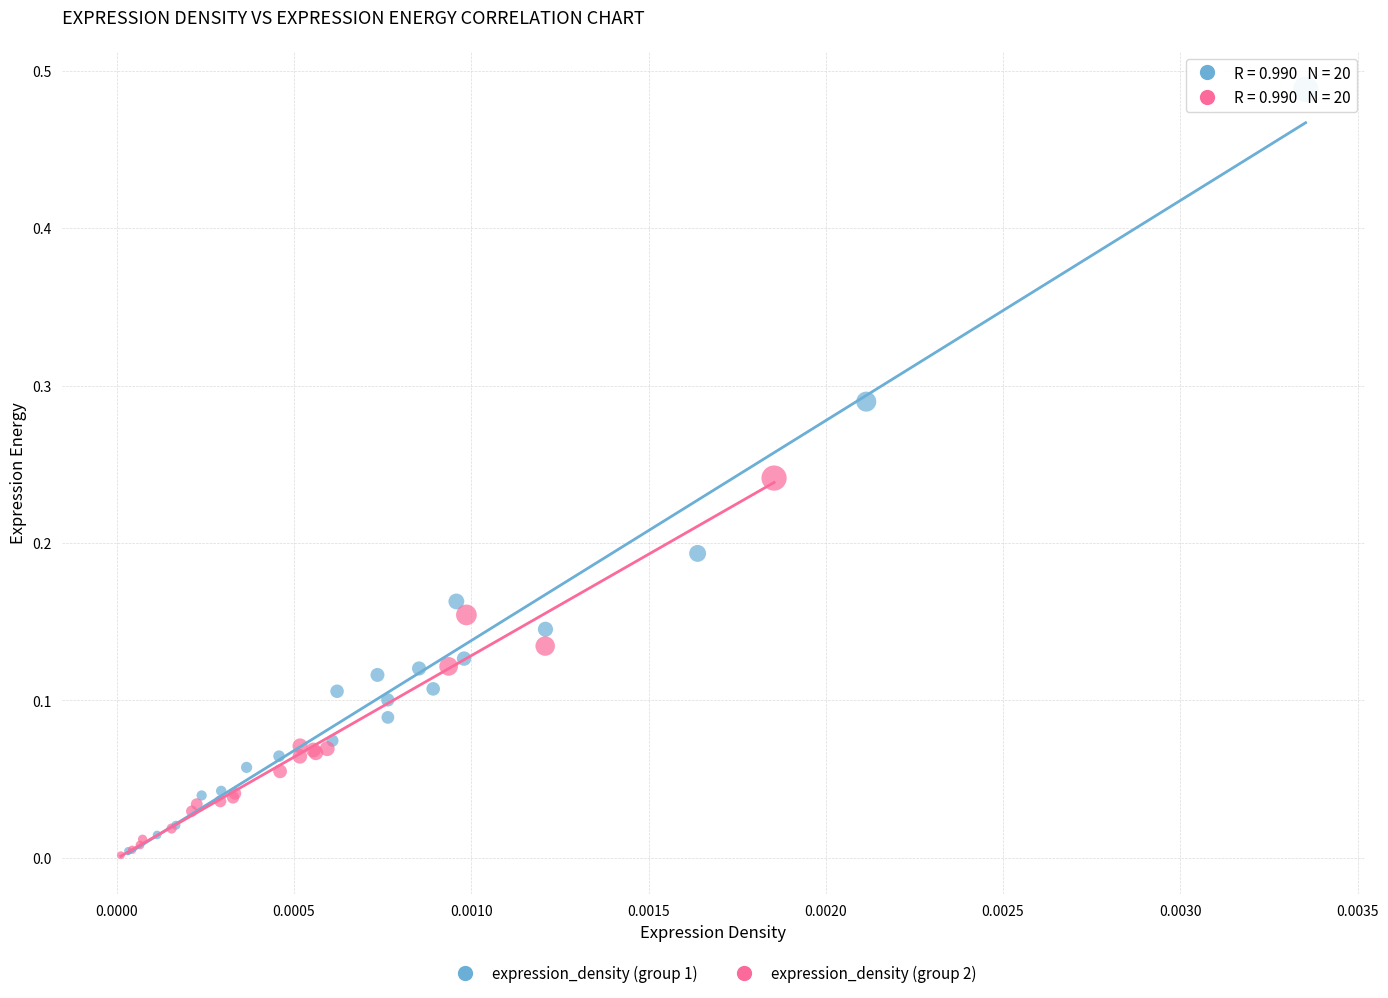

What are all the series names shown in the legend?

expression_density (group 1), expression_density (group 2)